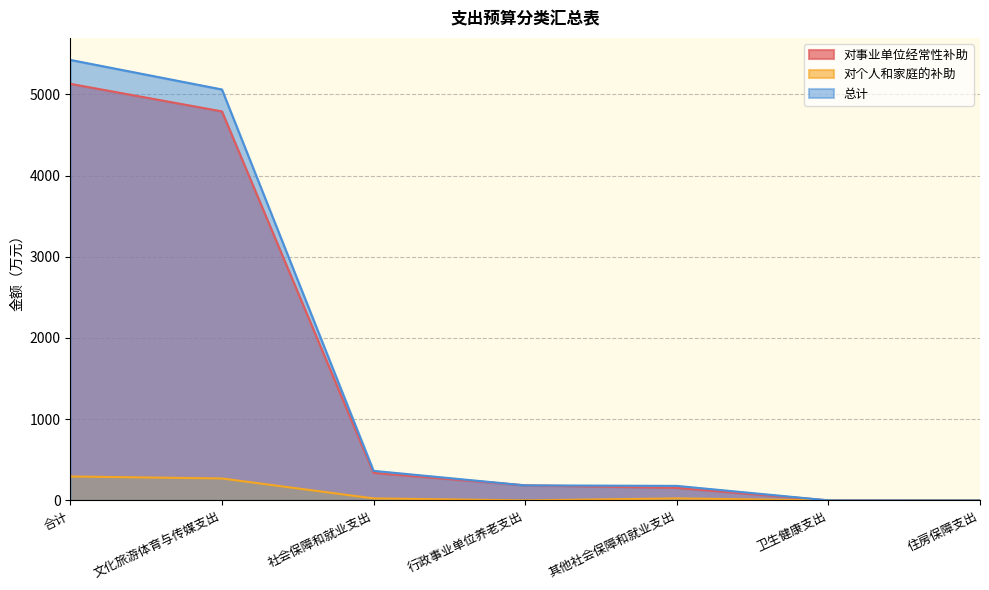

Read the 对个人和家庭的补助 value at 文化旅游体育与传媒支出.

270.0